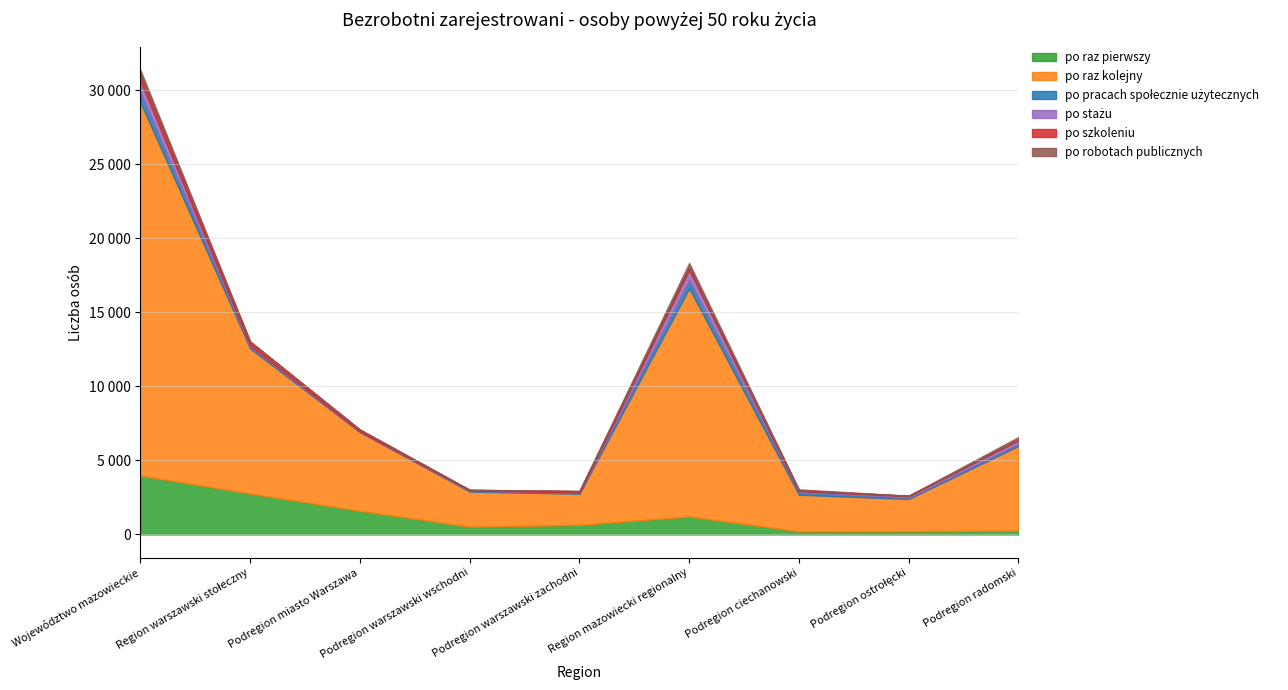

What position from the right is Podregion ciechanowski?

3